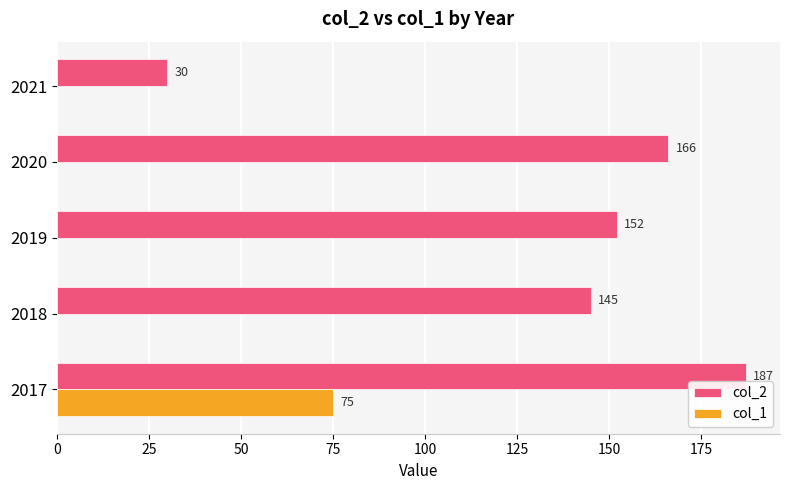

How many values in the col_1 series exceed 0?

1